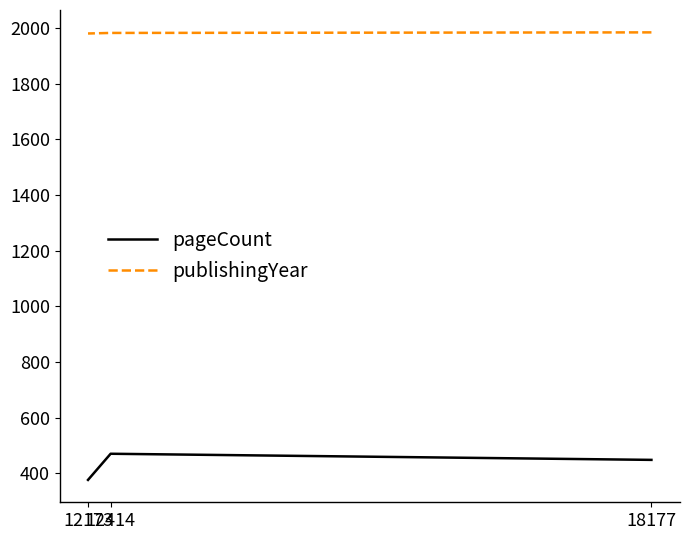

What is the lowest value of the publishingYear series?

1981